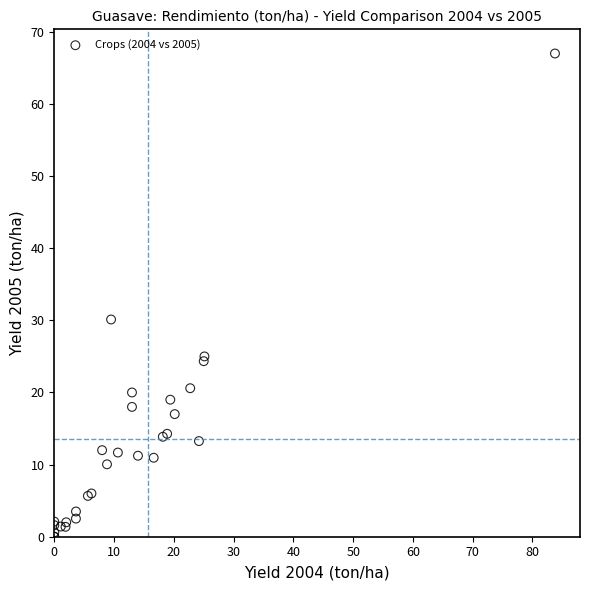

What Y value in the scatter plot is closest to 33?

30.1